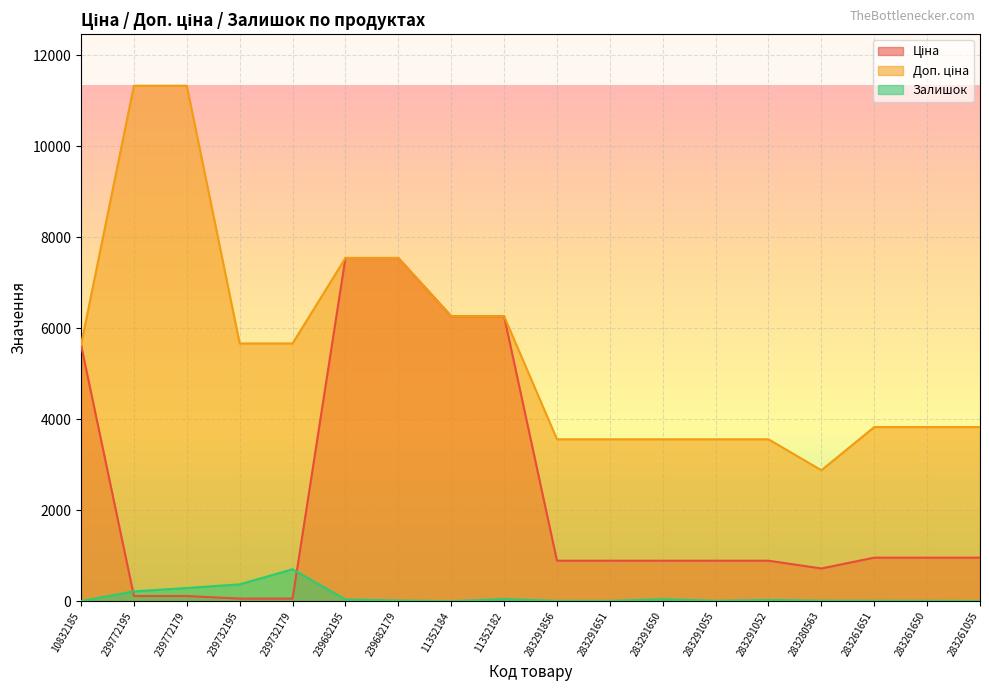

List the labels in order of Ціна value, smallest first.

239732195, 239732179, 239772195, 239772179, 283280563, 283291856, 283291651, 283291650, 283291055, 283291052, 283261651, 283261650, 283261055, 10832185, 11352184, 11352182, 239682195, 239682179